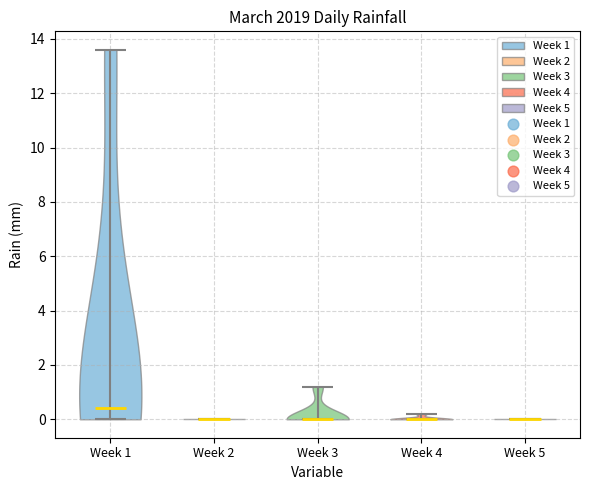

What is the highest point the violin for Week 2 reaches on the y-axis? The values are not printed on the chart, so give them approximately, as read against the axis.

0.0